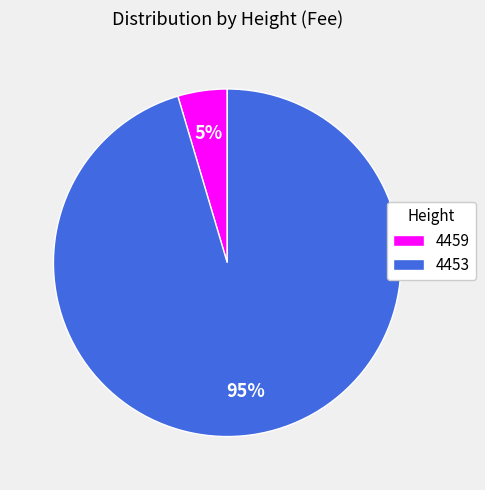

Combined, do 4459 and 4453 account for over 50%?

Yes